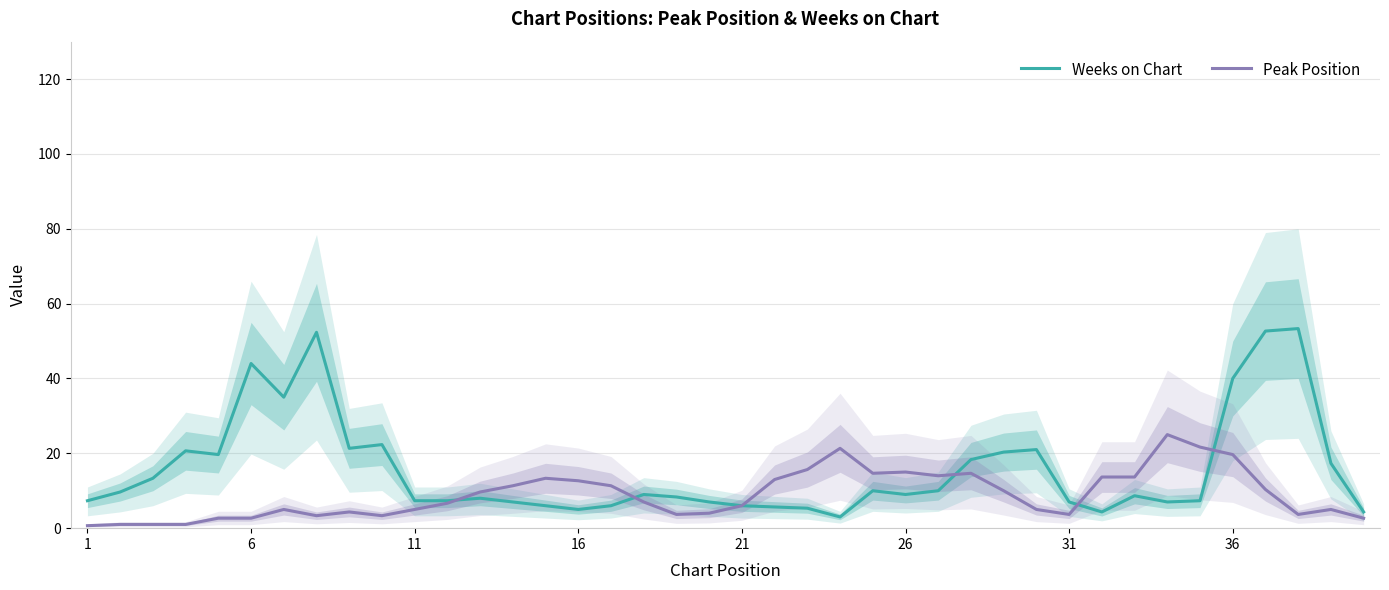

True or false: Peak Position has a value of 19.7 at 36.

True